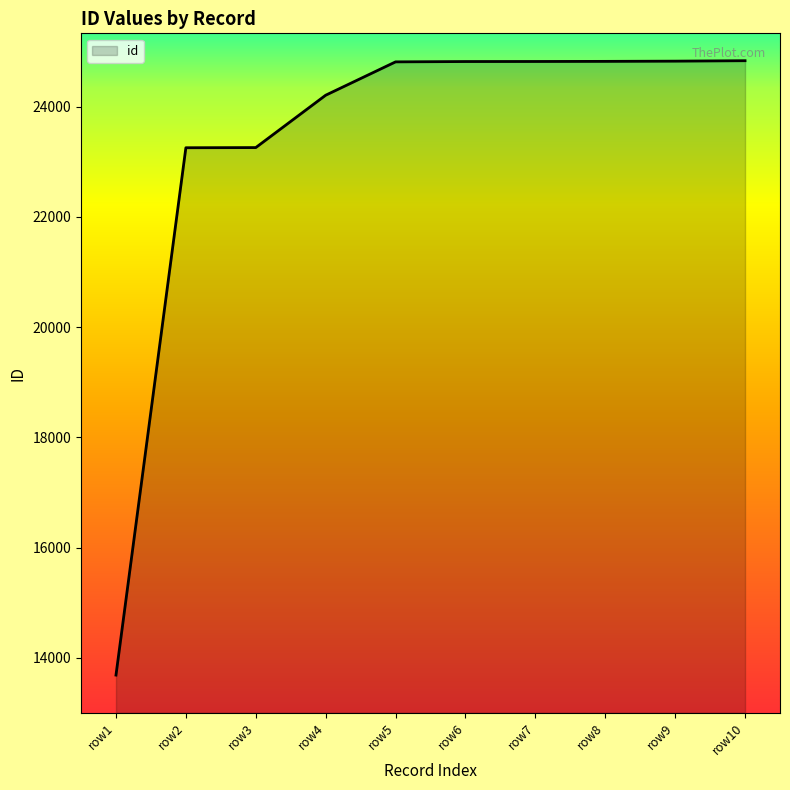

How many lines are shown in the chart?

1